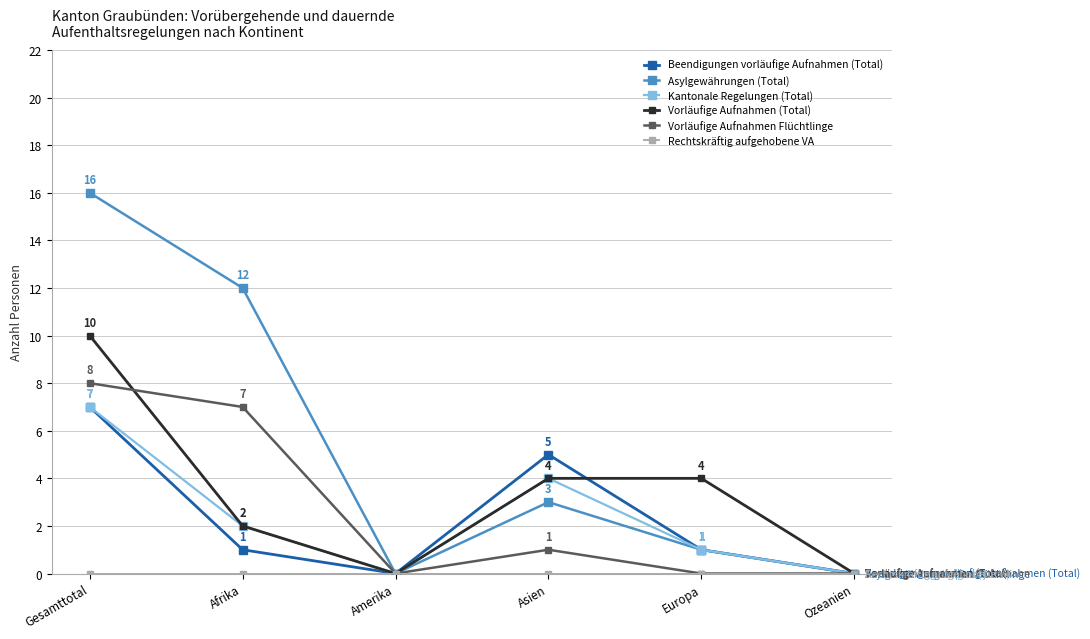

Is it true that Beendigungen vorläufige Aufnahmen (Total) equals 5 at Asien?

True